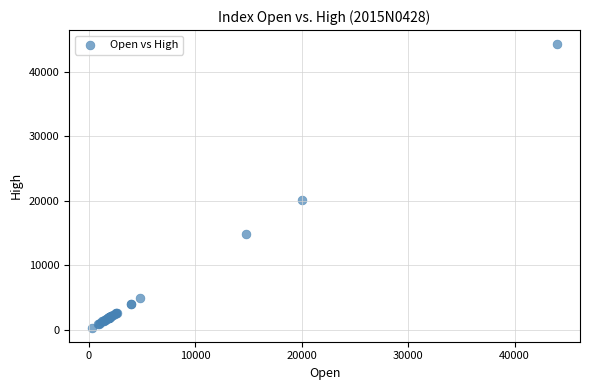

What Y value in the scatter plot is closest to 22322?

20133.8